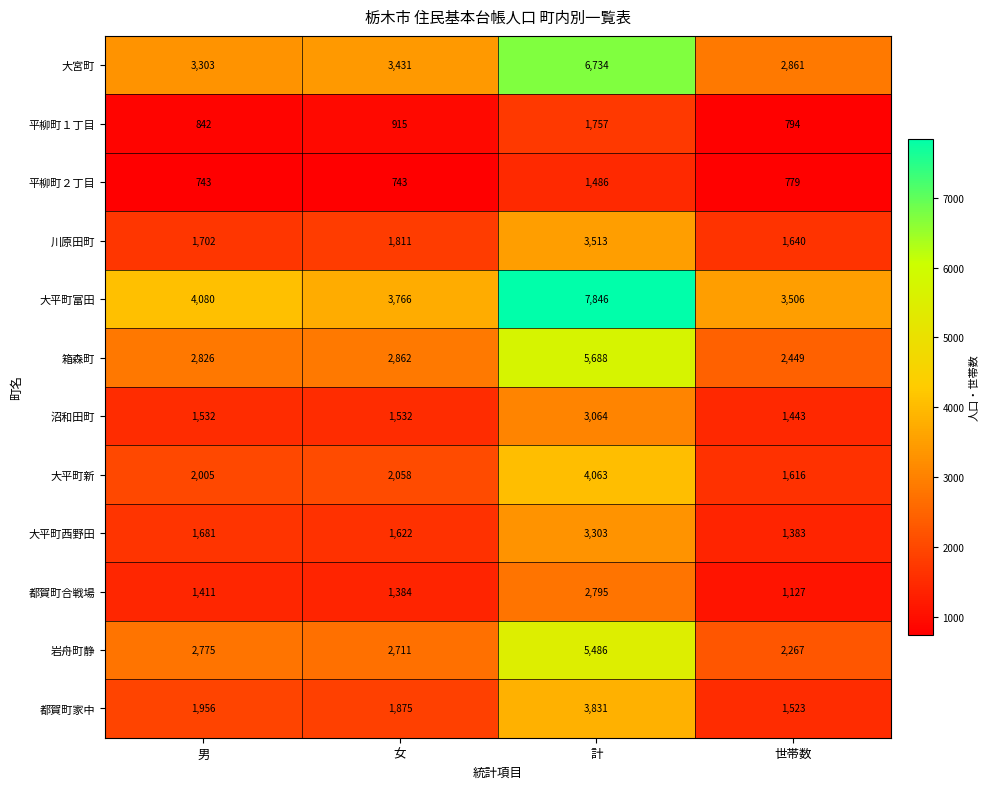

The value of 大平町新 at 女 is 2058. True or false?

True